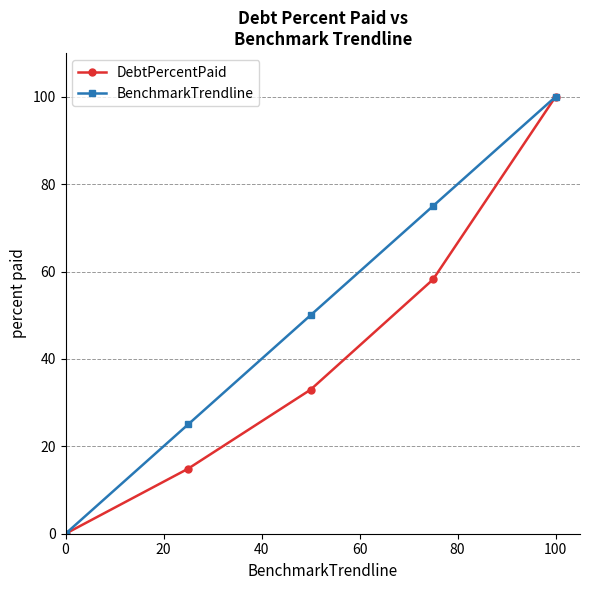

What are all the series names shown in the legend?

DebtPercentPaid, BenchmarkTrendline